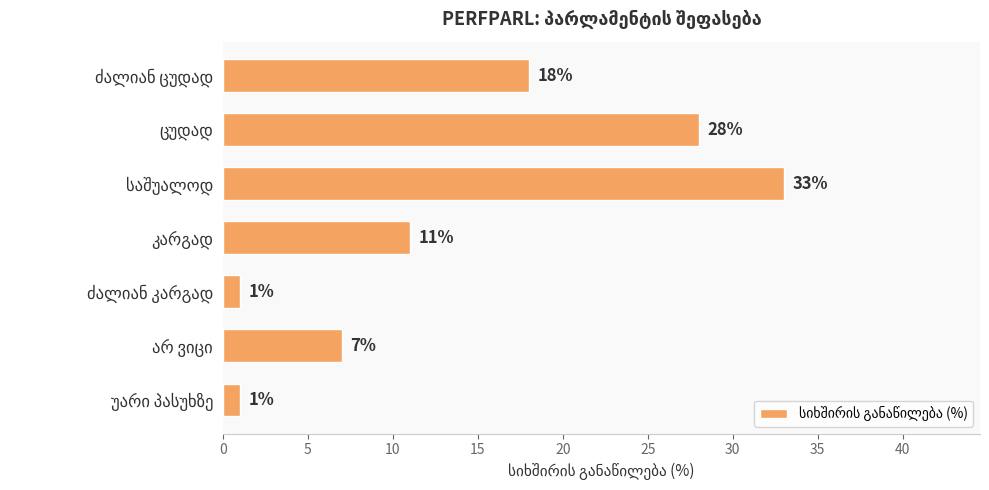

What is the greatest value displayed?

33